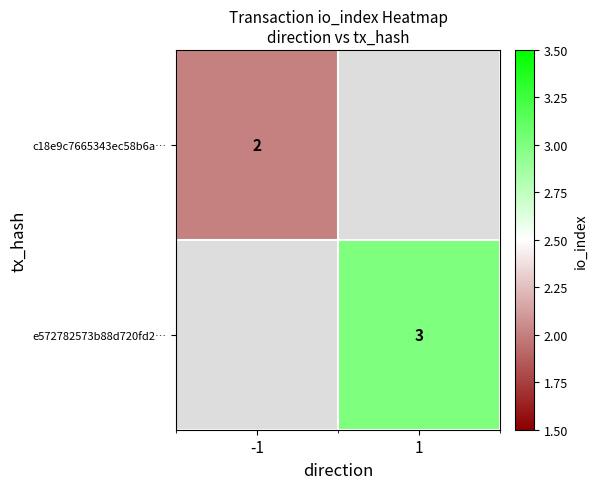

What is the smallest value displayed?

2.0